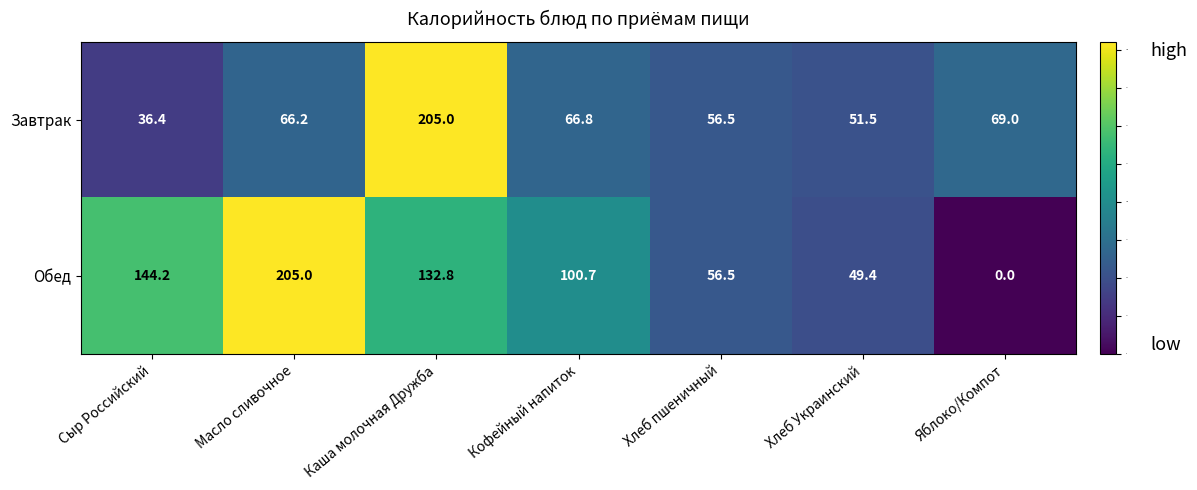

Is it true that Завтрак equals 58.5 at Сыр Российский?

False